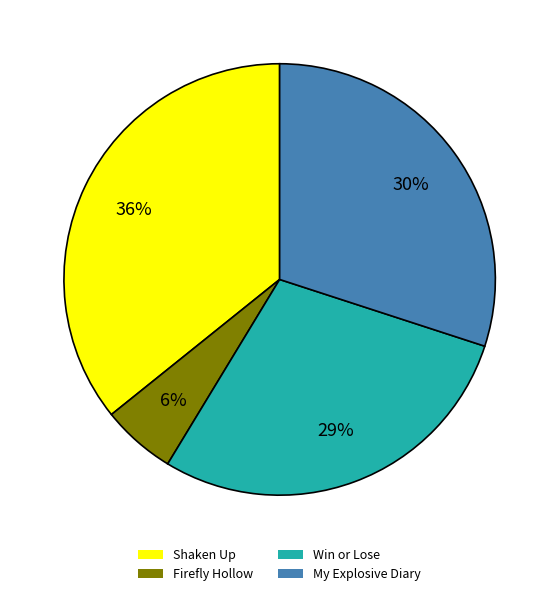

True or false: My Explosive Diary accounts for 30% of the total.

True